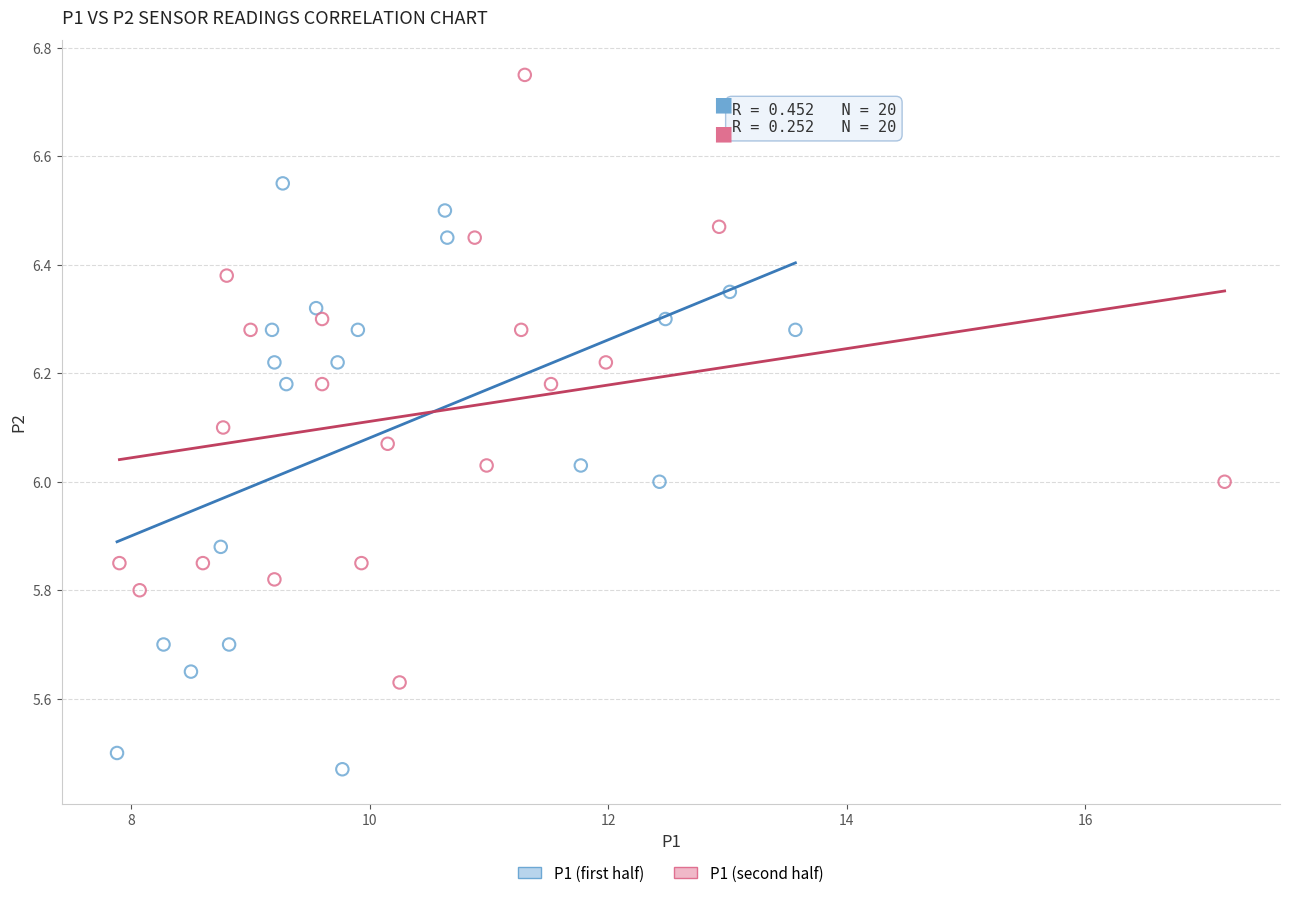

Which series contains the lowest Y value?

P1 (first half)